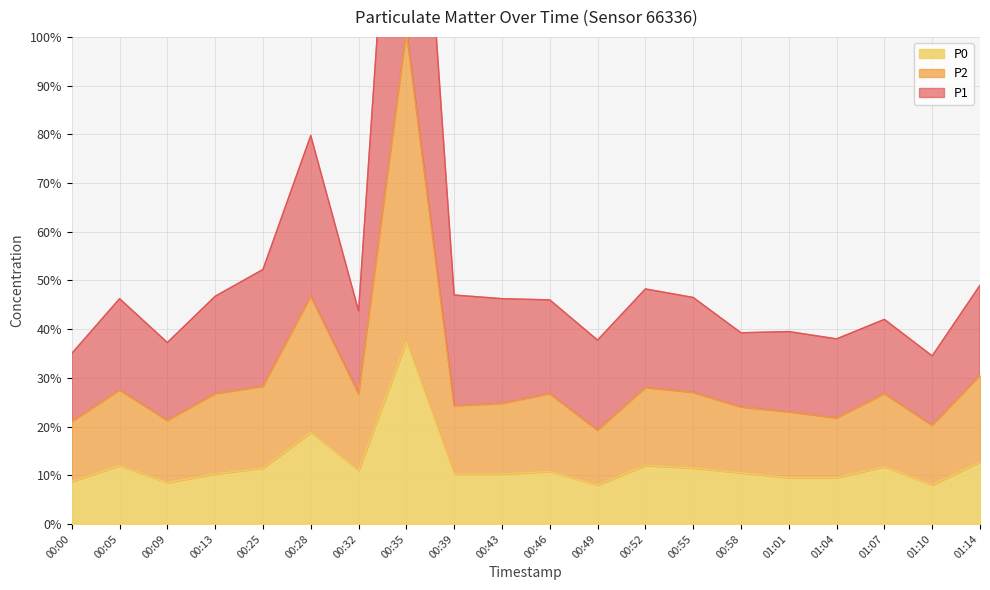

Reading left to right, list all the values displayed in this chart.

P1: 35.0	46.2	37.2	46.8	52.2	79.8	43.8	189.0	47.0	46.2	46.0	37.8	48.2	46.5	39.2	39.5	38.0	42.0	34.5	49.0
P2: 21.0	27.5	21.2	26.8	28.2	46.8	26.8	101.2	24.2	24.8	26.8	19.2	28.0	27.0	24.0	23.0	21.8	26.8	20.2	30.5
P0: 8.8	12.0	8.5	10.2	11.5	18.8	11.0	37.5	10.2	10.2	10.8	8.0	12.0	11.5	10.5	9.5	9.5	11.8	8.0	12.8